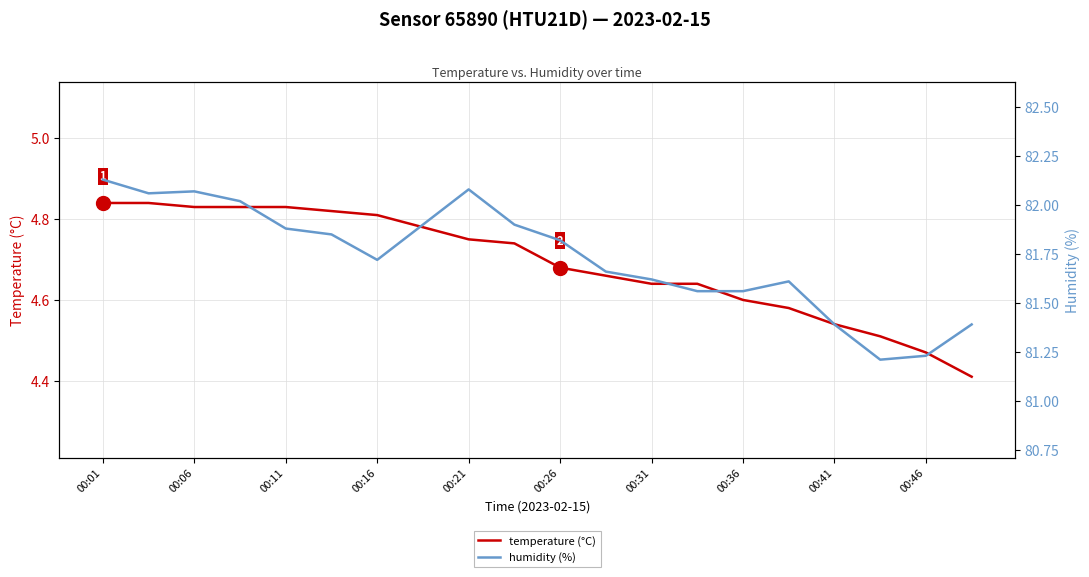

True or false: temperature (°C) has a value of 7.5 at 00:26.

False